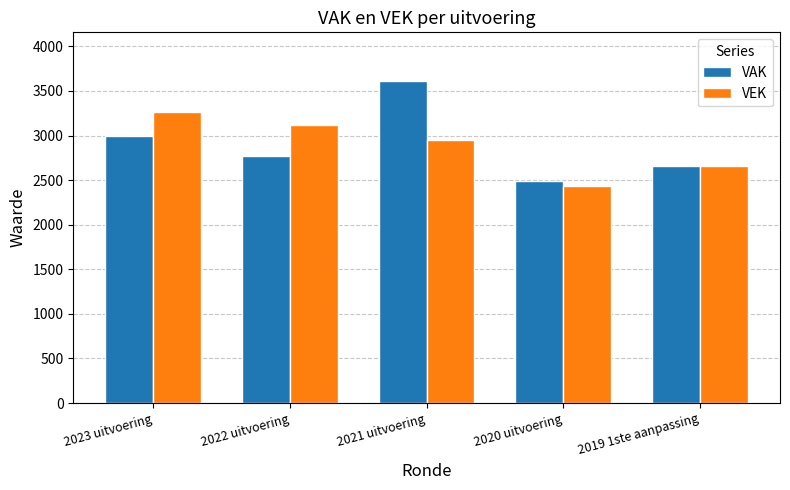

How many distinct data groups are displayed?

2